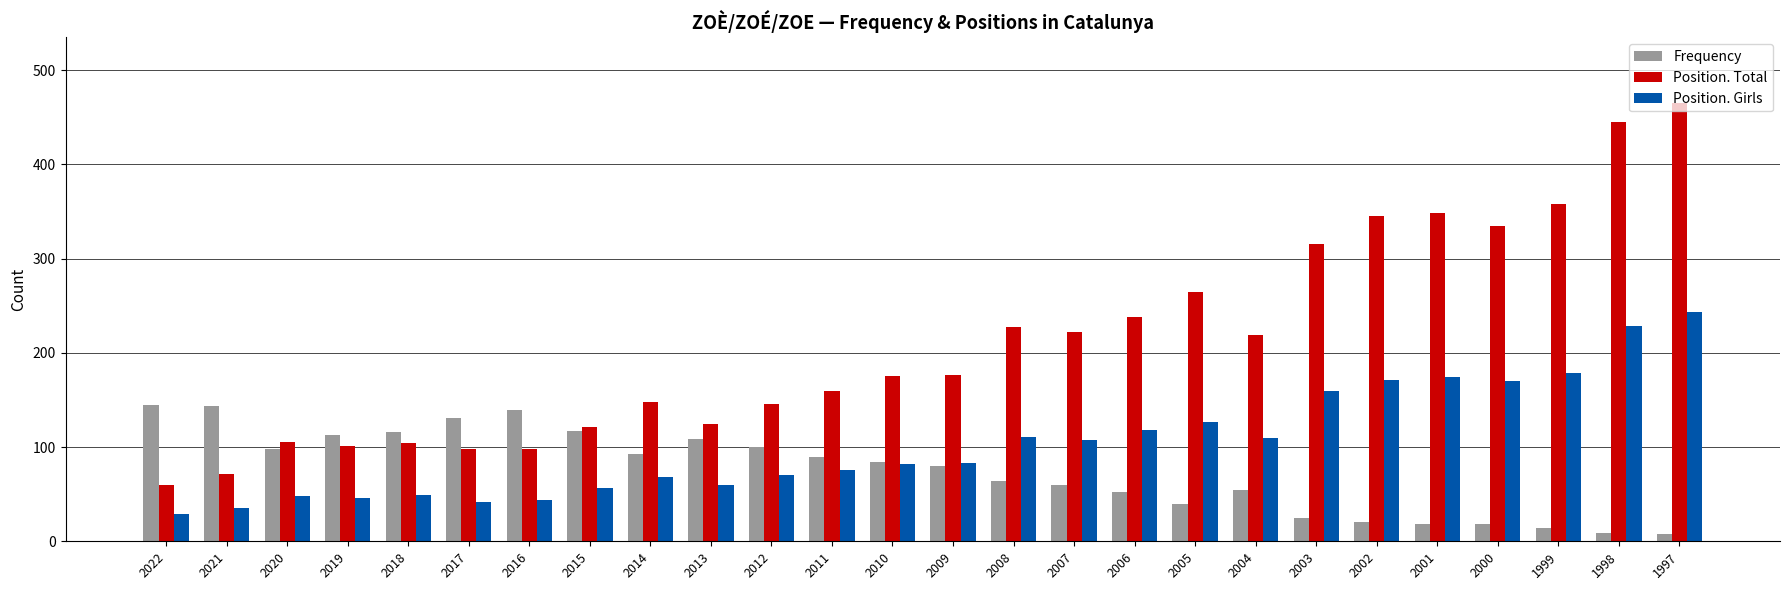

What is the average value of the Position. Total series?

210